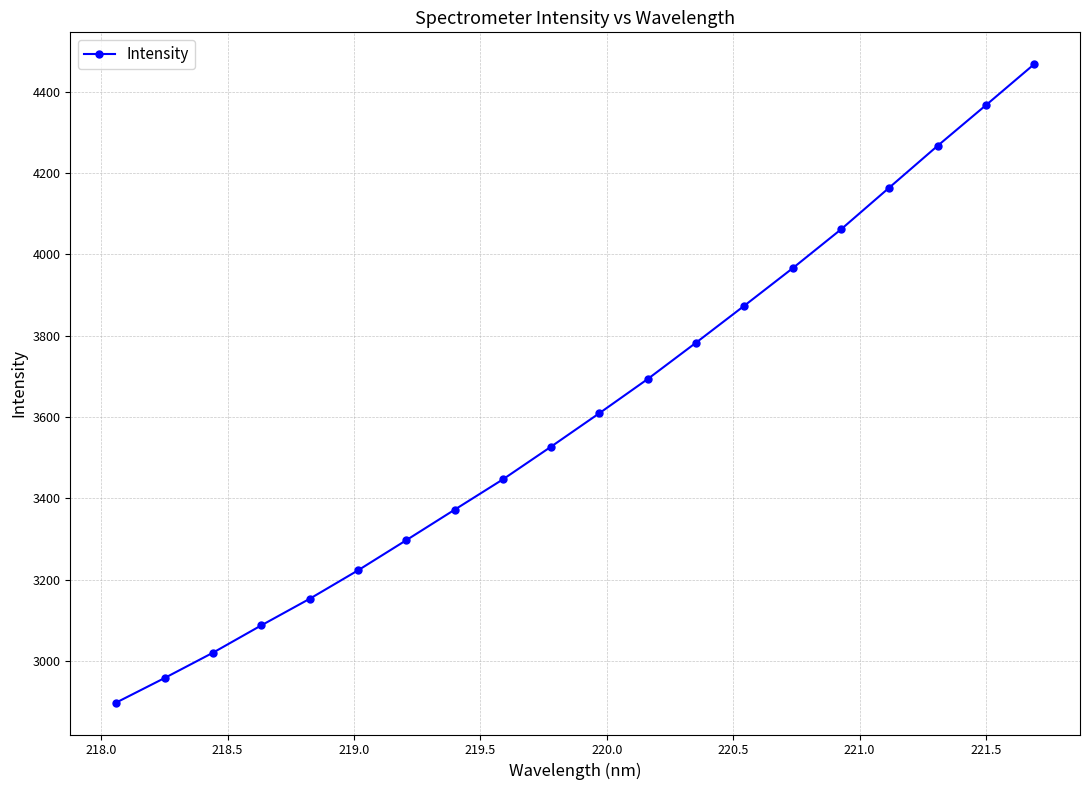

True or false: there are more than 2 points higher than both neighbors.

False